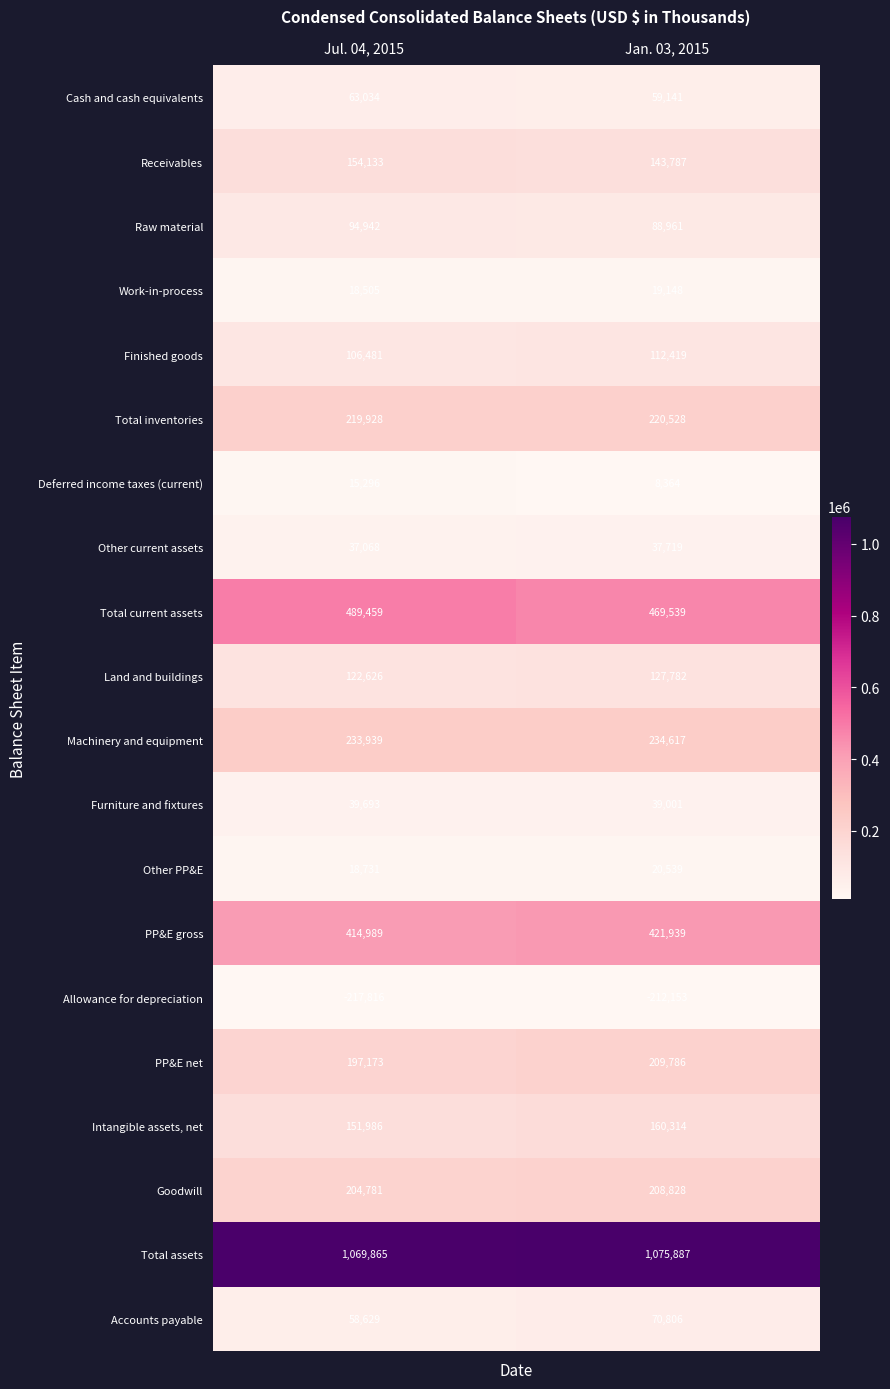

Between Jul. 04, 2015 and Jan. 03, 2015, which series saw the biggest shift?

Total current assets